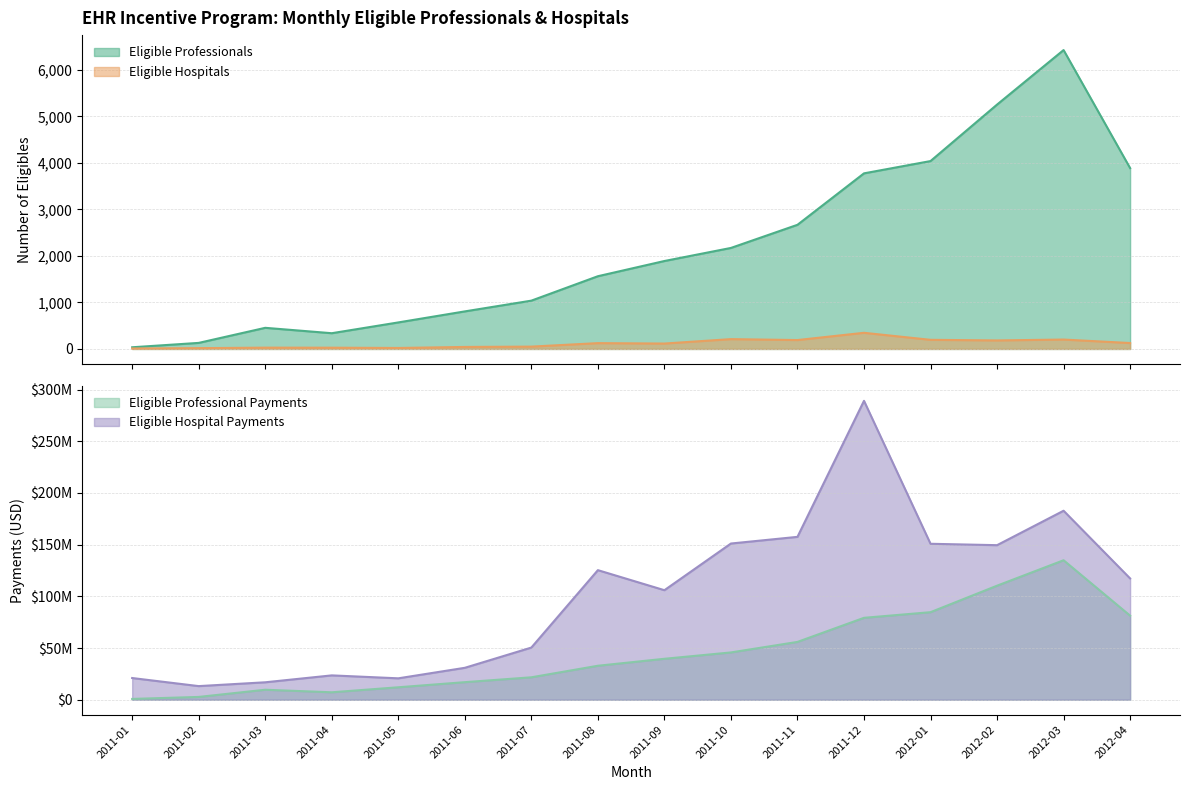

What is the spread (max minus min) of values at 2012-03?

182840016.2